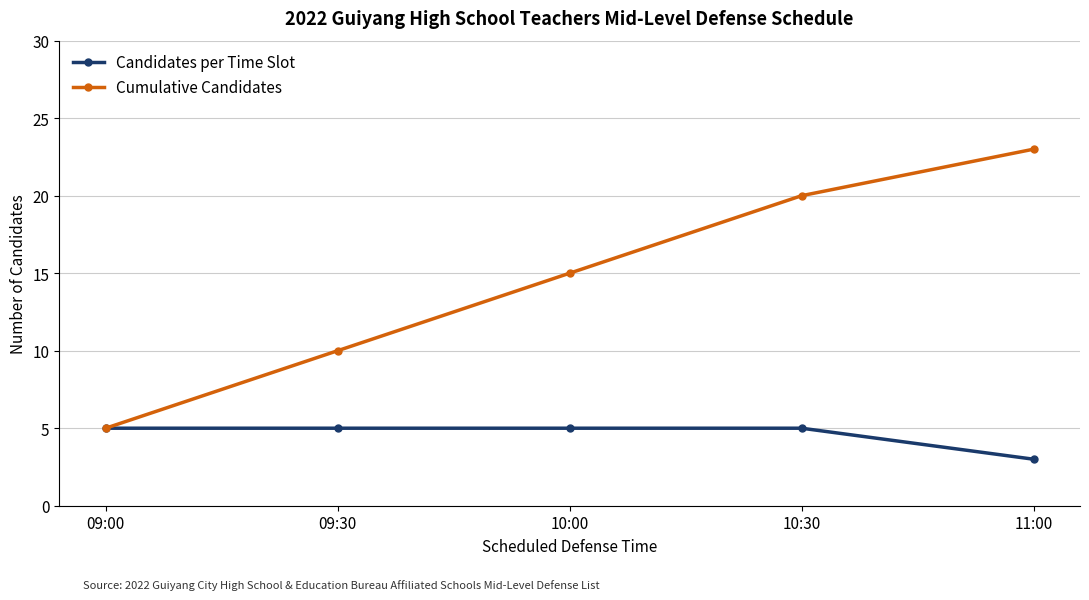

Reading left to right, transcribe all the data shown in this chart.

Candidates per Time Slot: 09:00=5	09:30=5	10:00=5	10:30=5	11:00=3
Cumulative Candidates: 09:00=5	09:30=10	10:00=15	10:30=20	11:00=23